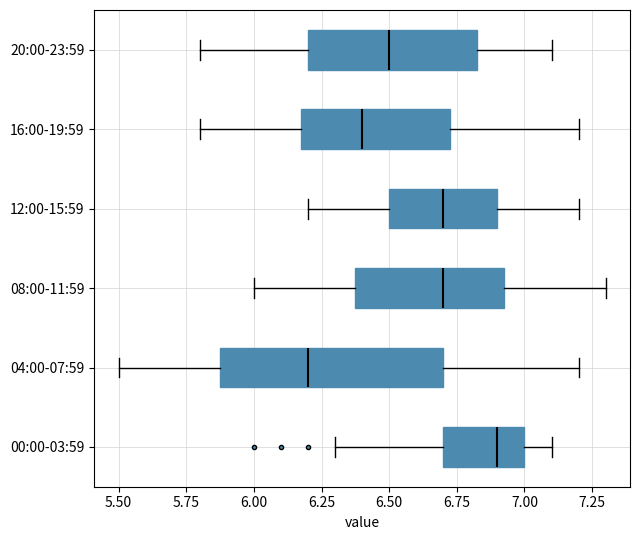

Reading bottom to top, transcribe this box plot: for each box, give where its median line is, the range the box spans, and where its two whiskers end, as read against the x-axis. The values are not printed on the chart, so give them approximately, as read against the axis.

00:00-03:59: median 6.90, box 6.70 to 7.00, whiskers 6.30 to 7.10
04:00-07:59: median 6.20, box 5.90 to 6.70, whiskers 5.50 to 7.20
08:00-11:59: median 6.70, box 6.40 to 6.95, whiskers 6.00 to 7.30
12:00-15:59: median 6.70, box 6.50 to 6.90, whiskers 6.20 to 7.20
16:00-19:59: median 6.40, box 6.20 to 6.75, whiskers 5.80 to 7.20
20:00-23:59: median 6.50, box 6.20 to 6.85, whiskers 5.80 to 7.10